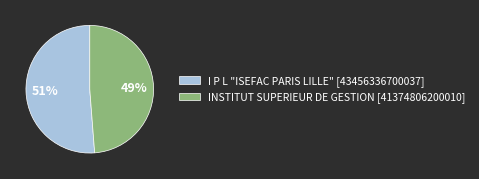

How many segments does this pie chart have?

2